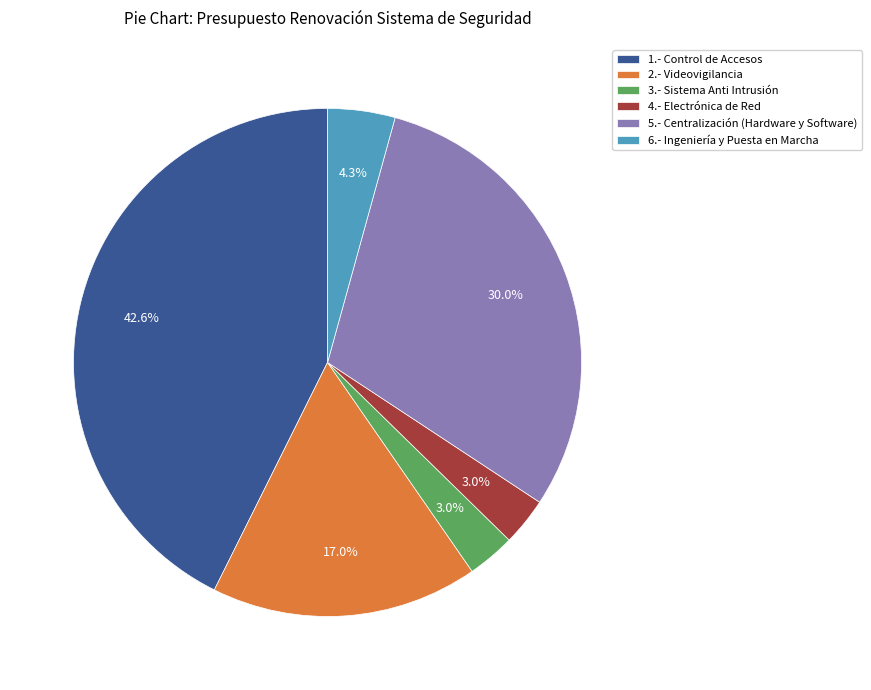

To the nearest percent, what percentage of the pie is 5.- Centralización (Hardware y Software)?

30%